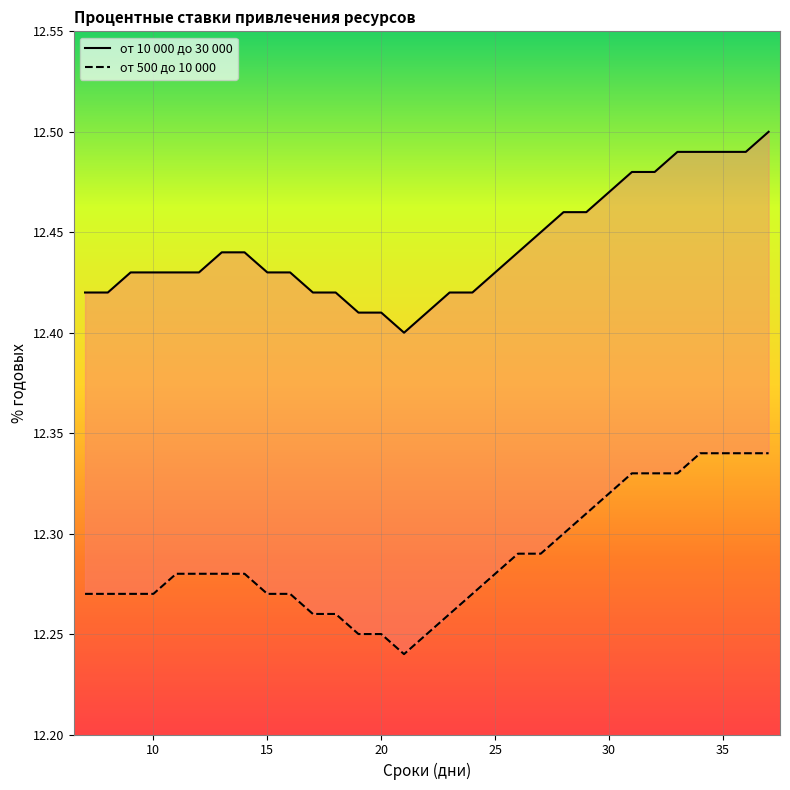

Where is the first local minimum for от 500 до 10 000?

21